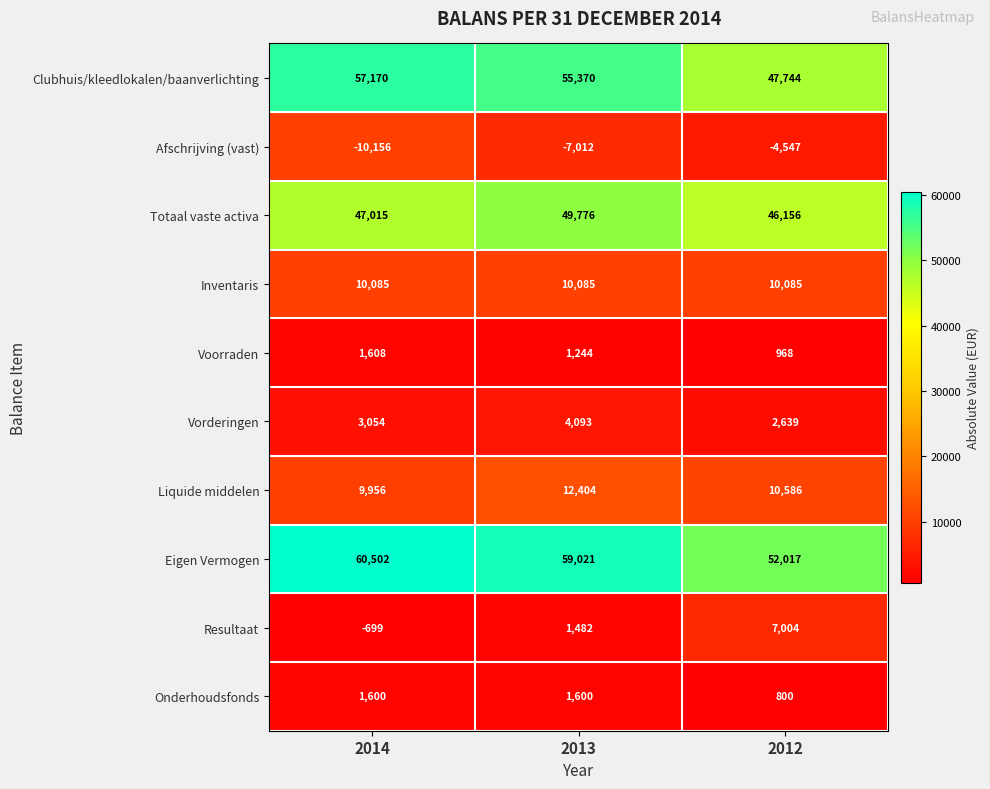

Between 2014 and 2013, which series saw the biggest shift?

Afschrijving (vast)